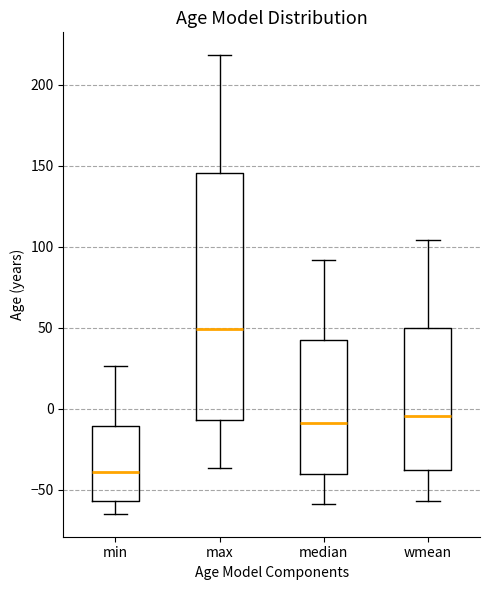

Reading left to right, read every box against the y-axis: the position of its median line, the range the box covers, and the ends of its whiskers. The values are not printed on the chart, so give them approximately, as read against the axis.

min: median -40, box -55 to -10, whiskers -65 to 25
max: median 50, box -5 to 145, whiskers -35 to 220
median: median -10, box -40 to 45, whiskers -60 to 90
wmean: median -5, box -40 to 50, whiskers -55 to 105